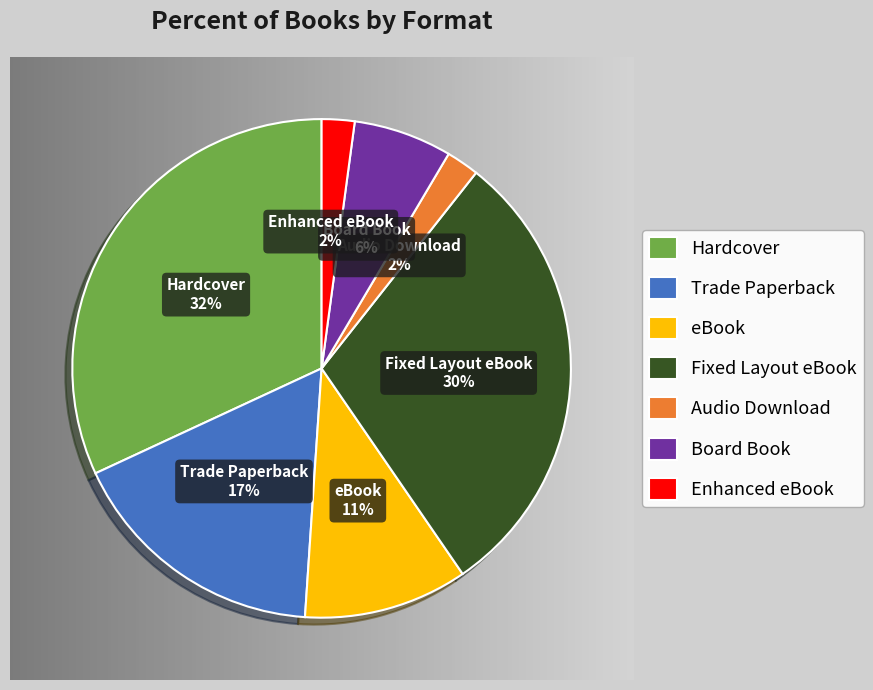

Is the sum of Audio Download and Board Book greater than half?

No